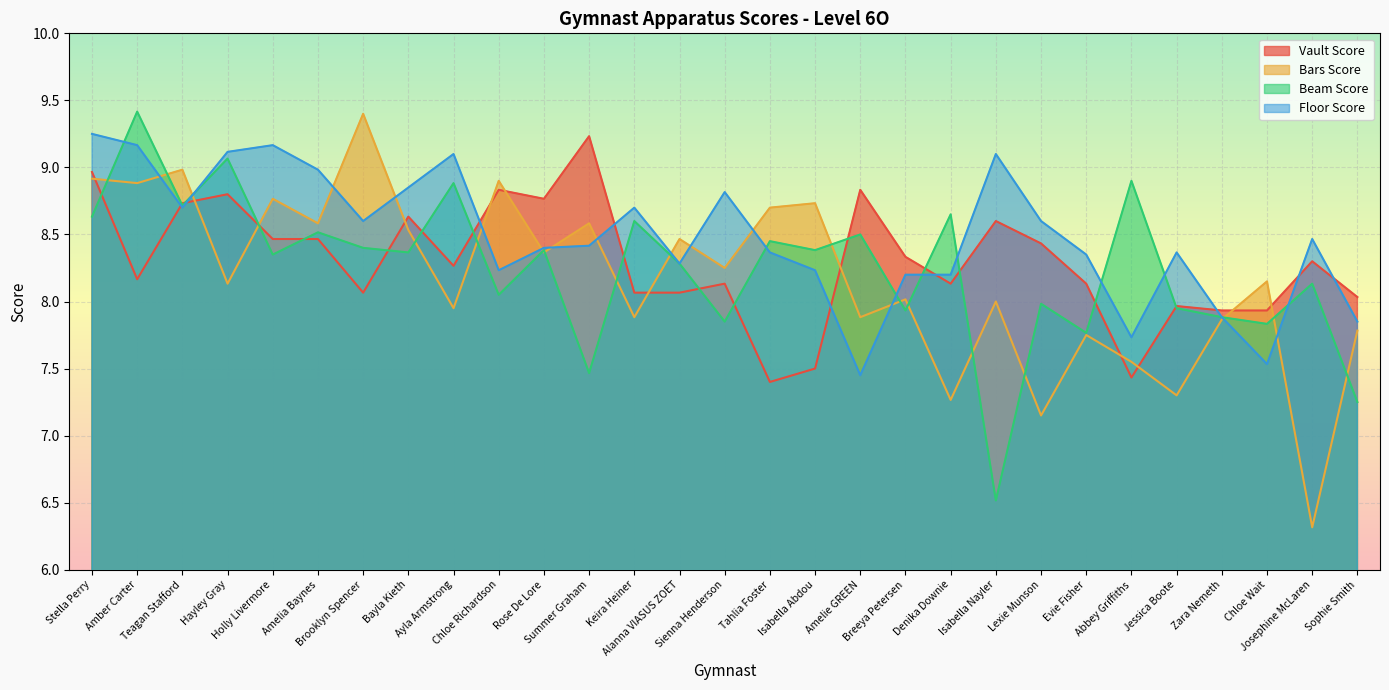

Which series ends up on top after the final intersection of Beam Score and Floor Score?

Floor Score